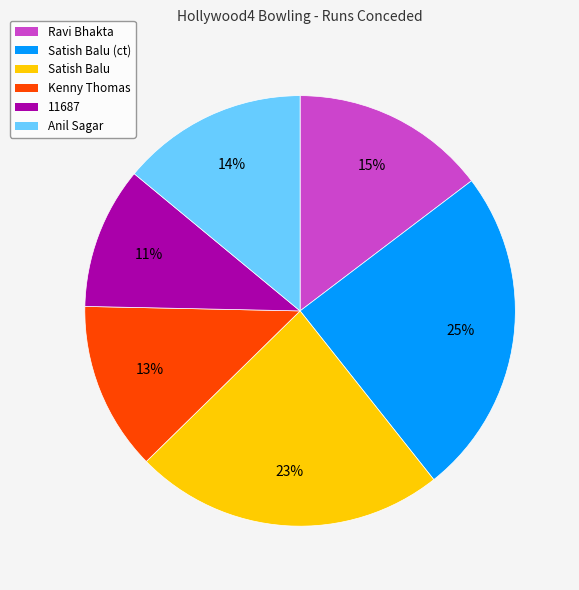

Count the number of slices in the pie.

6